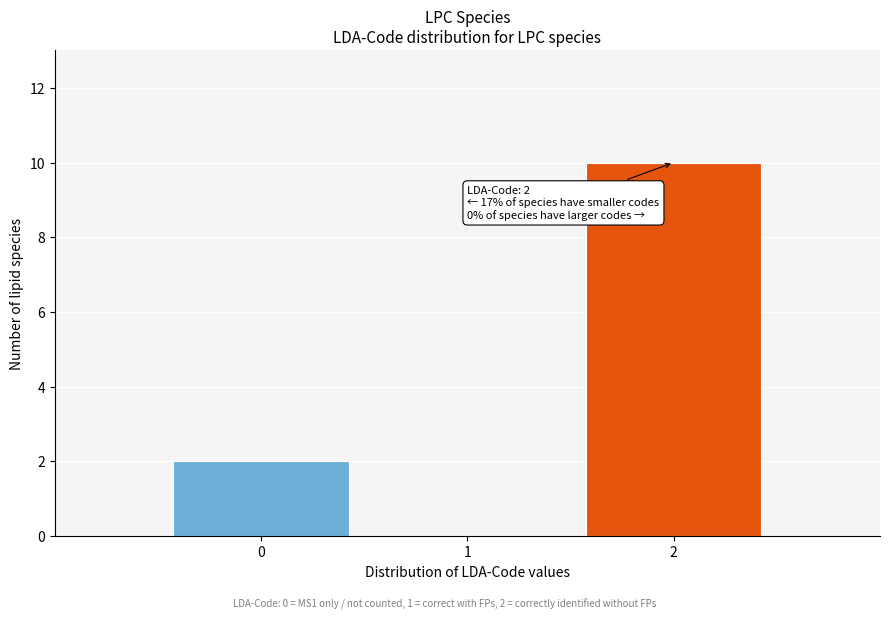

Which range on the x-axis has the tallest bar?

1.5 to 2.5